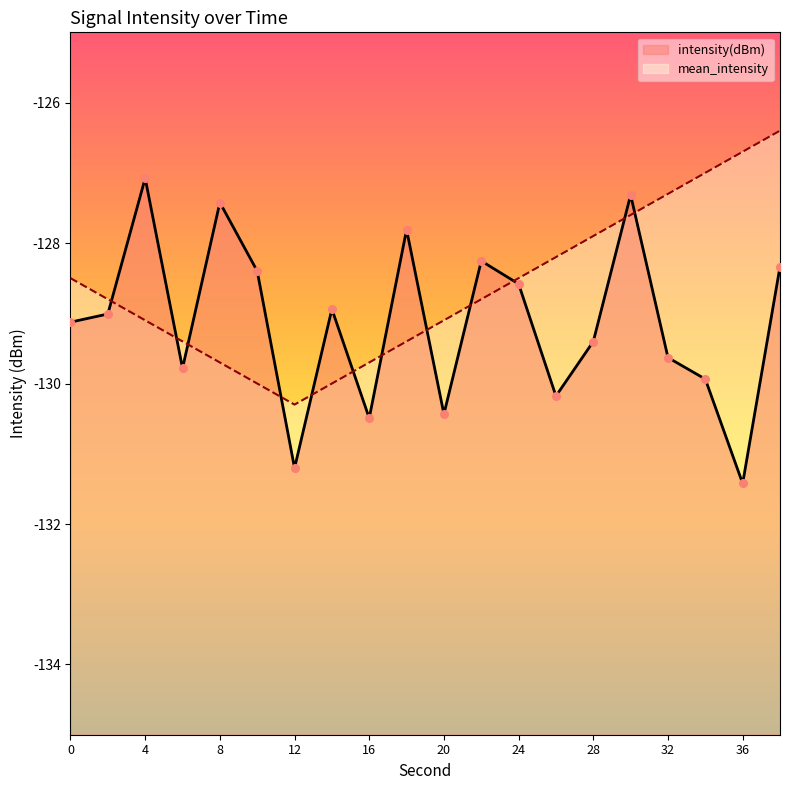

What is the total value across all series at 36?

-258.1